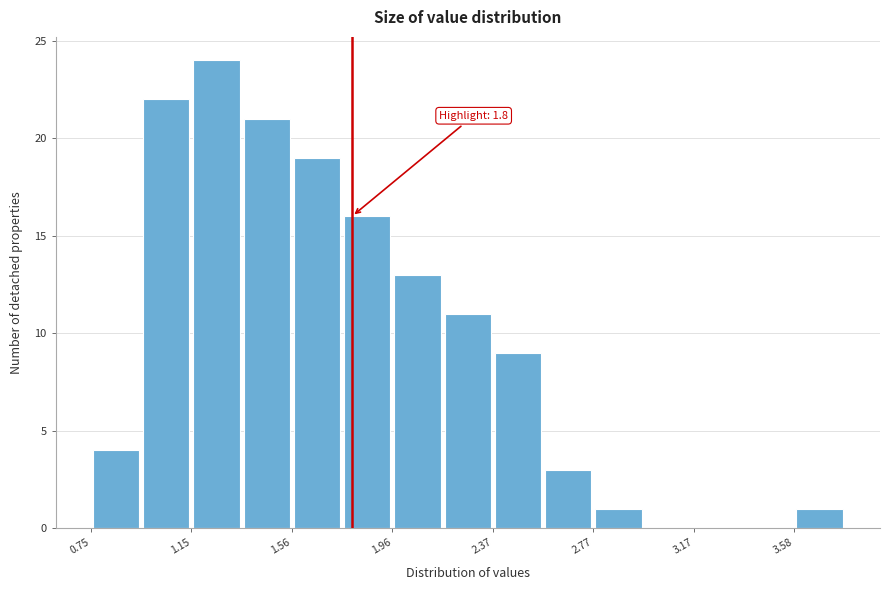

Which range on the x-axis has the tallest bar?

1.15 to 1.35